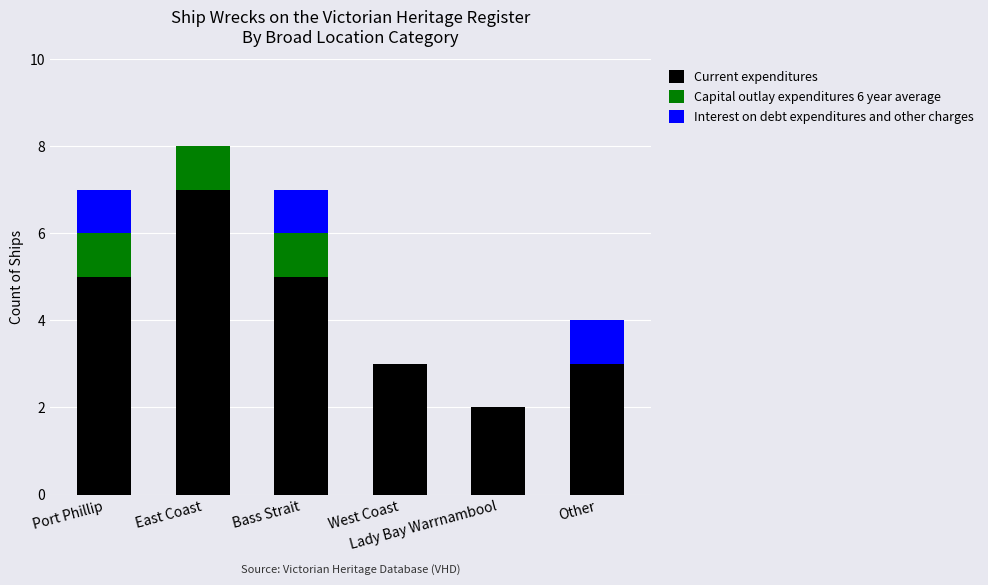

What is the highest value of the Current expenditures series?

7